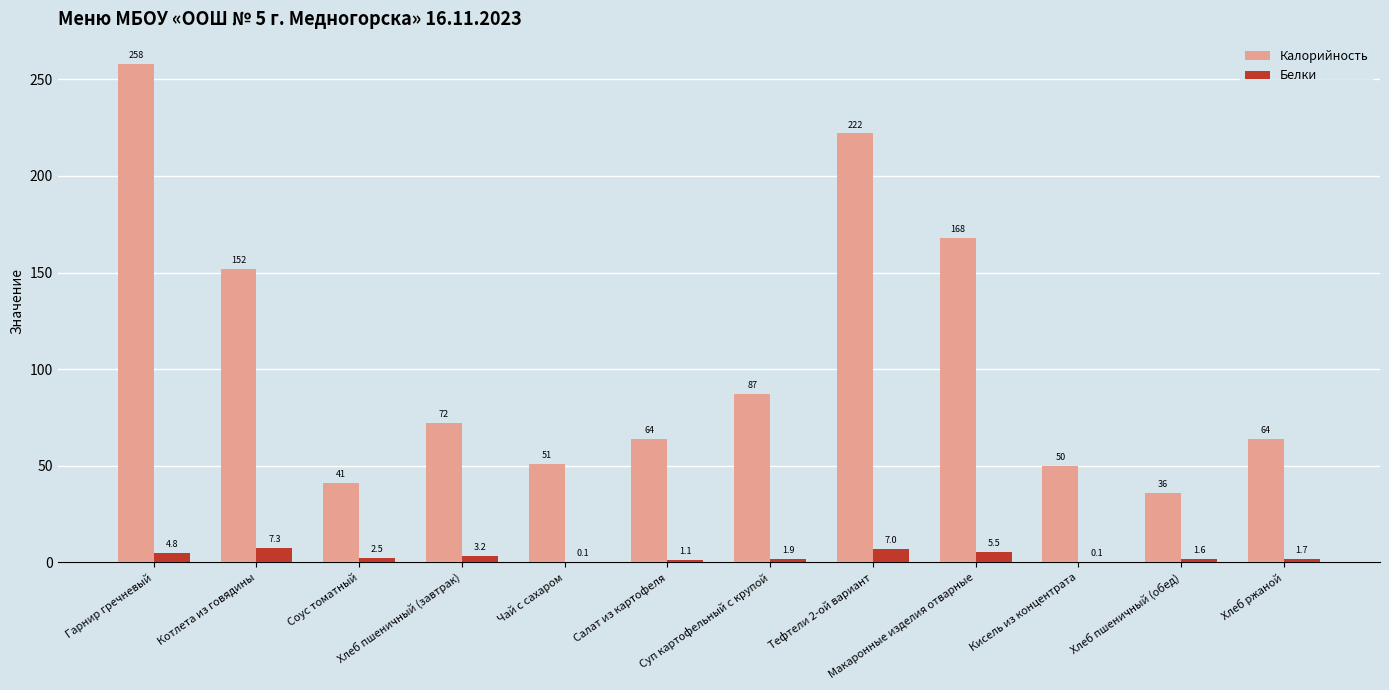

Where does the Белки series first go above 2?

Гарнир гречневый